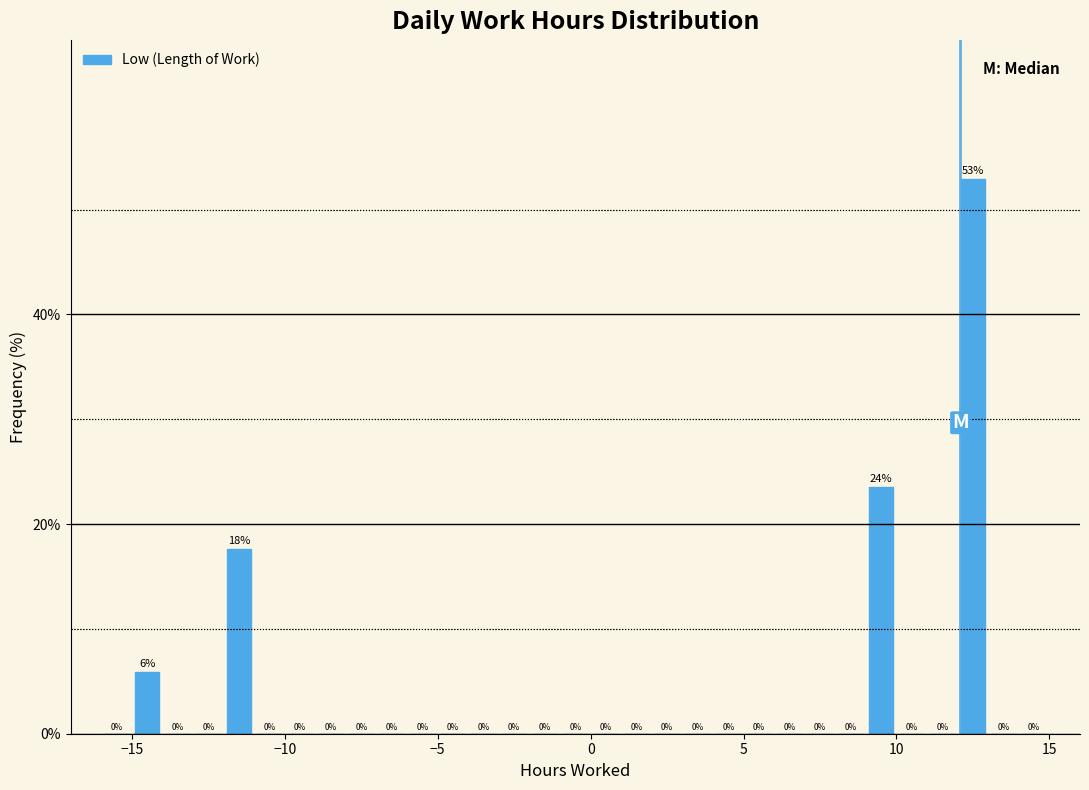

Around what value on the x-axis is the tallest bar? Give the approximate position of its centre, as read against the axis.

12.5